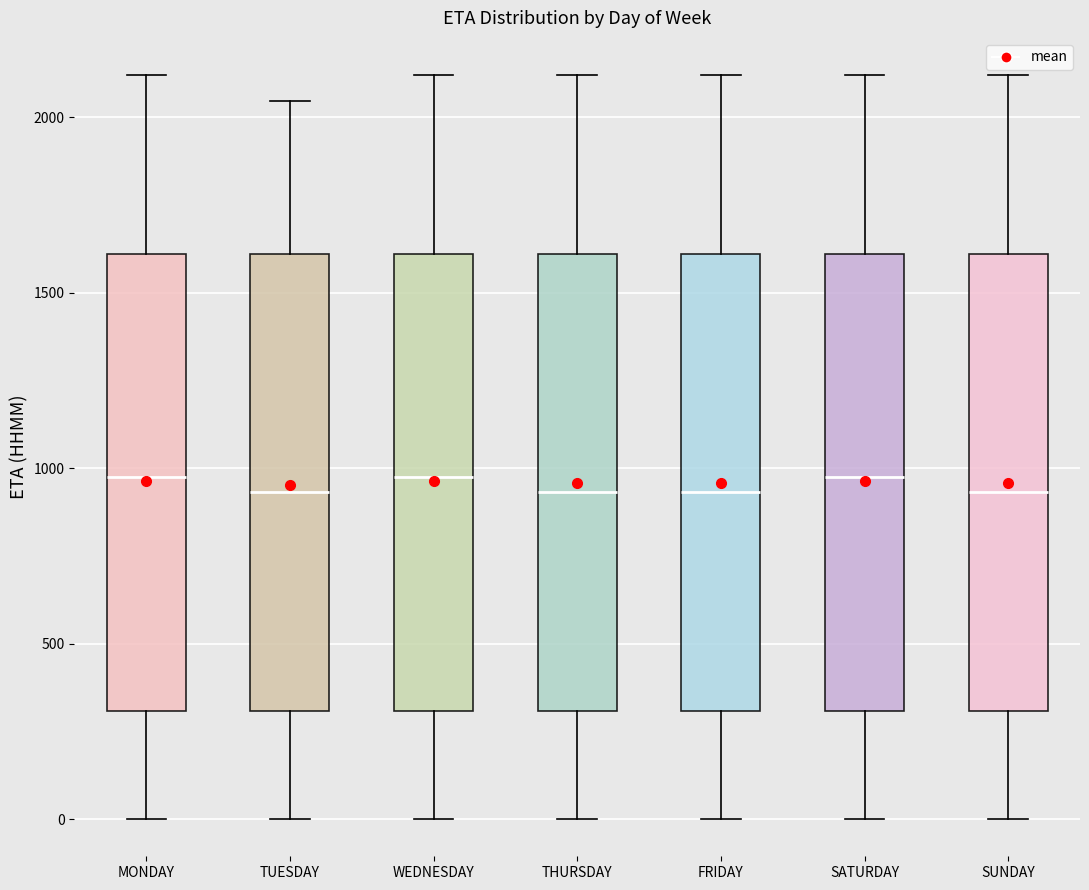

Reading left to right, read every box against the y-axis: the position of its median line, the range the box covers, and the ends of its whiskers. The values are not printed on the chart, so give them approximately, as read against the axis.

MONDAY: median 1000, box 300 to 1600, whiskers 0 to 2100
TUESDAY: median 950, box 300 to 1600, whiskers 0 to 2050
WEDNESDAY: median 1000, box 300 to 1600, whiskers 0 to 2100
THURSDAY: median 950, box 300 to 1600, whiskers 0 to 2100
FRIDAY: median 950, box 300 to 1600, whiskers 0 to 2100
SATURDAY: median 1000, box 300 to 1600, whiskers 0 to 2100
SUNDAY: median 950, box 300 to 1600, whiskers 0 to 2100